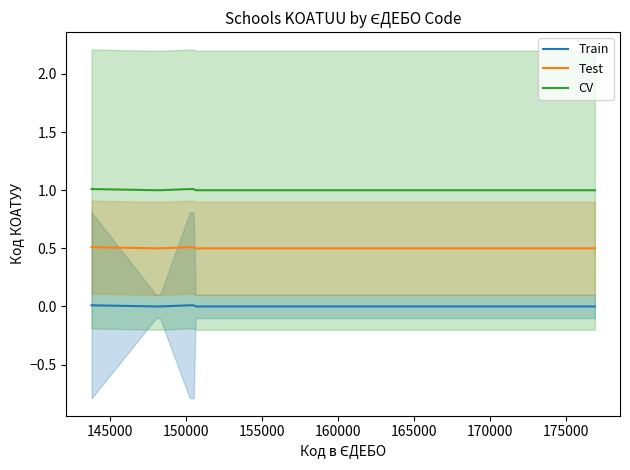

True or false: CV has more than 0 interior local peaks.

False